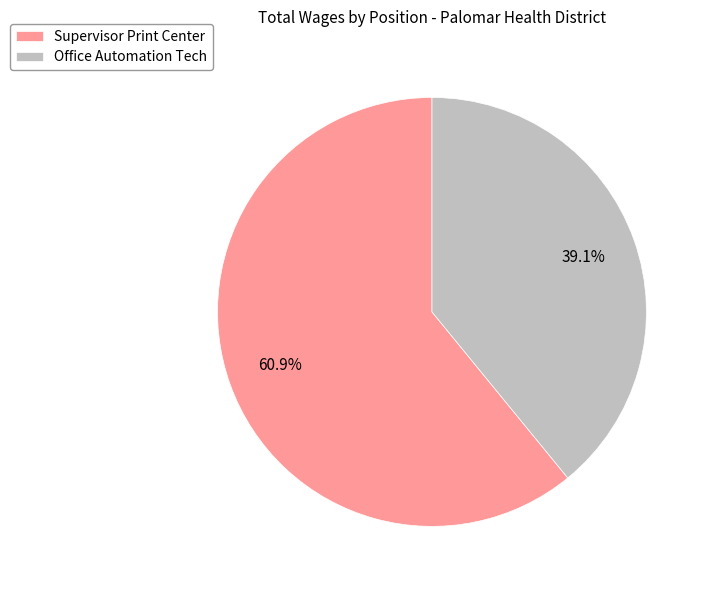

How many slices are in this pie chart?

2